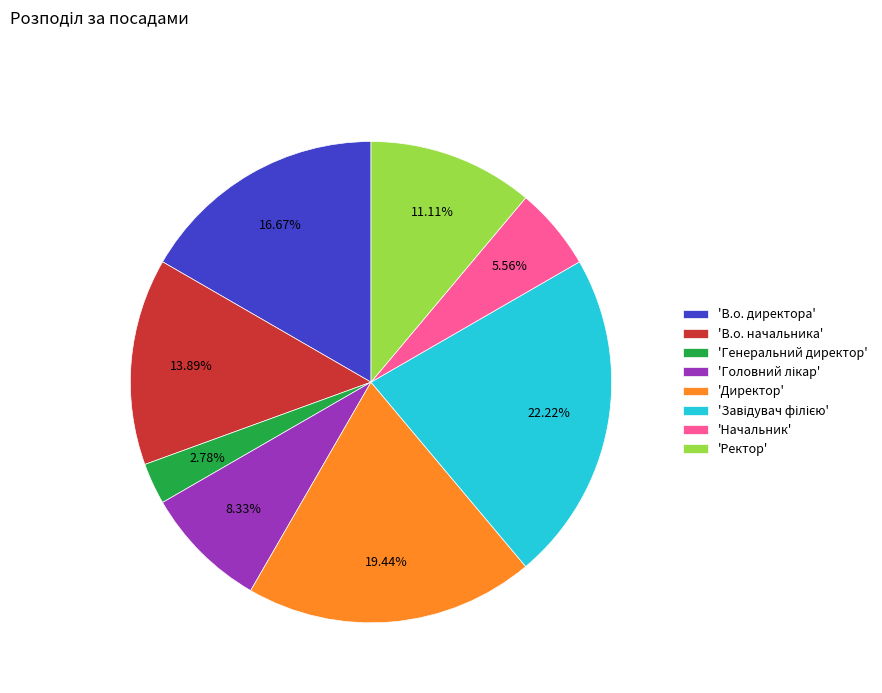

Does any single category account for the majority?

No